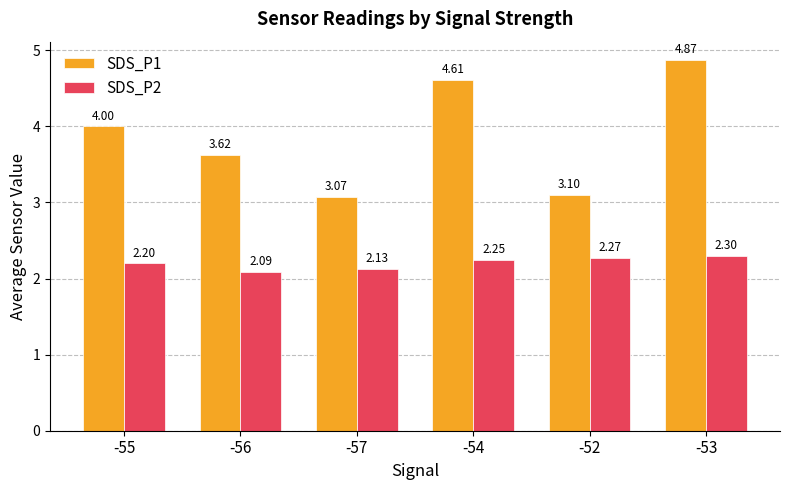

Count the SDS_P2 values in the range 2 to 3.

6